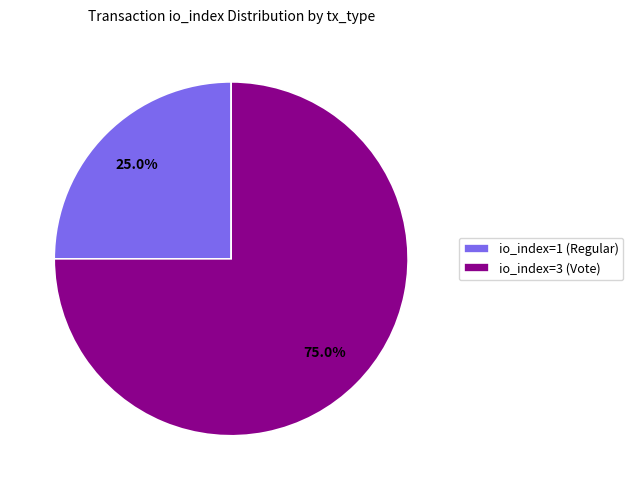

How many slices are in this pie chart?

2